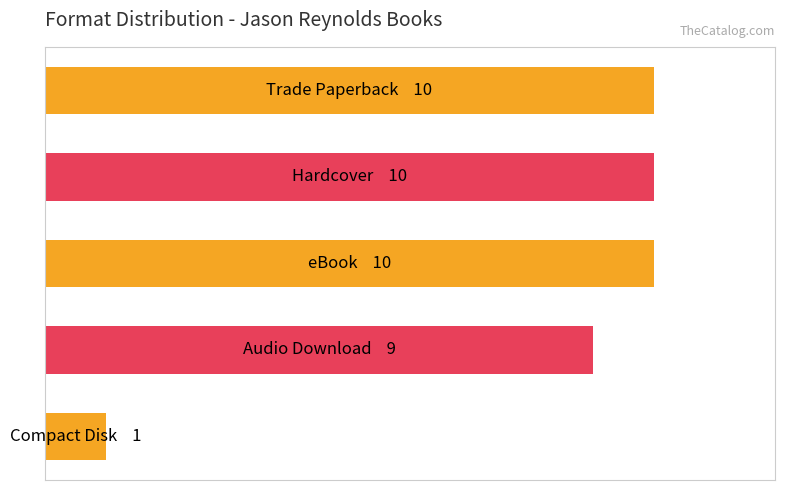

Rank the categories by value from highest to lowest.

0, 1, 2, 3, 4